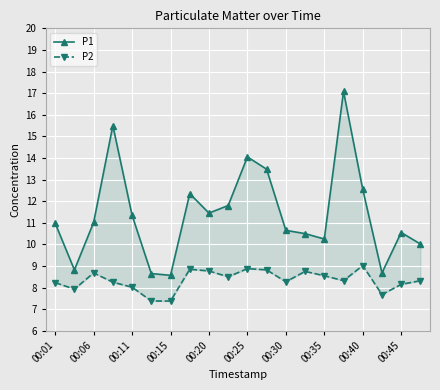

Rank the series at 00:35 from highest to lowest value.

P1, P2